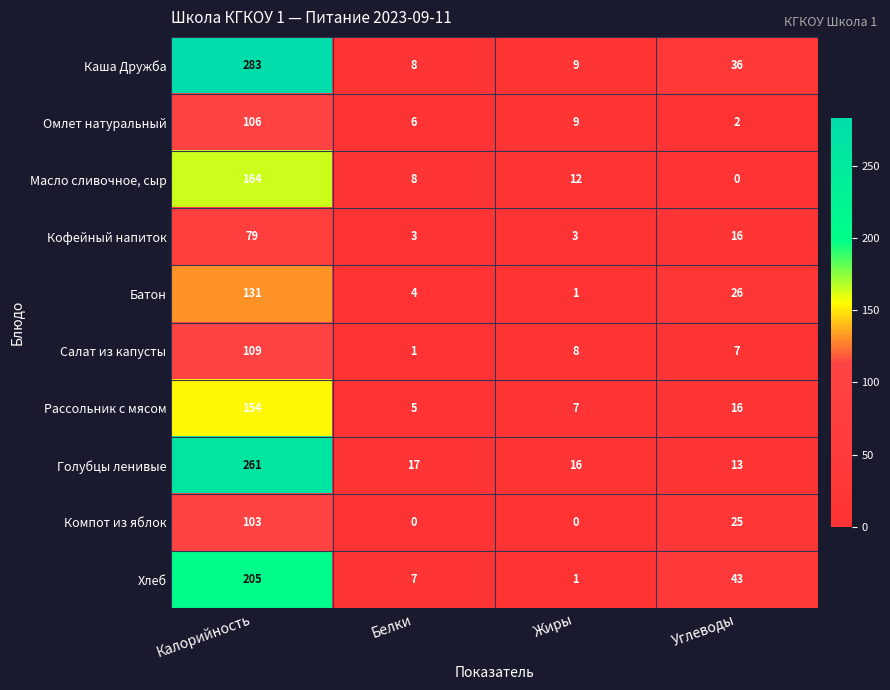

What is the difference between the second highest and second lowest values in the Кофейный напиток series?

13